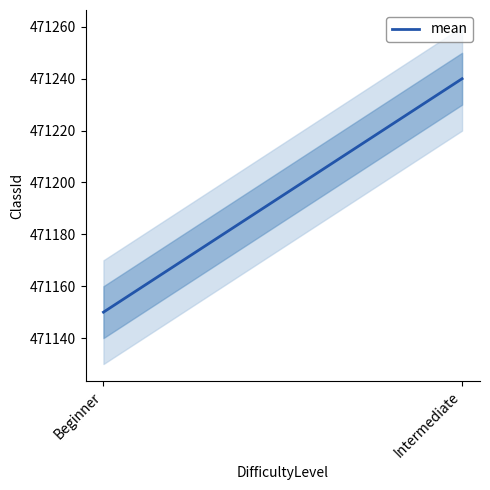

At which label is the value closest to 471195?

Beginner